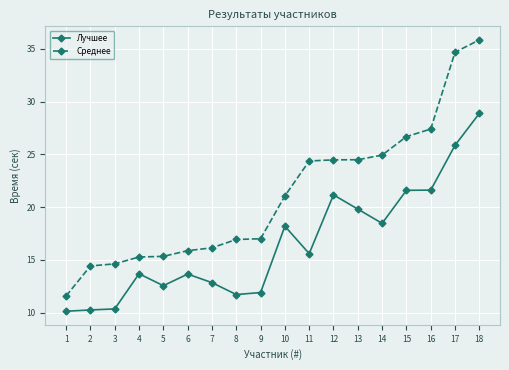

What is the value of the Среднее point at the 5th from the left?

15.3